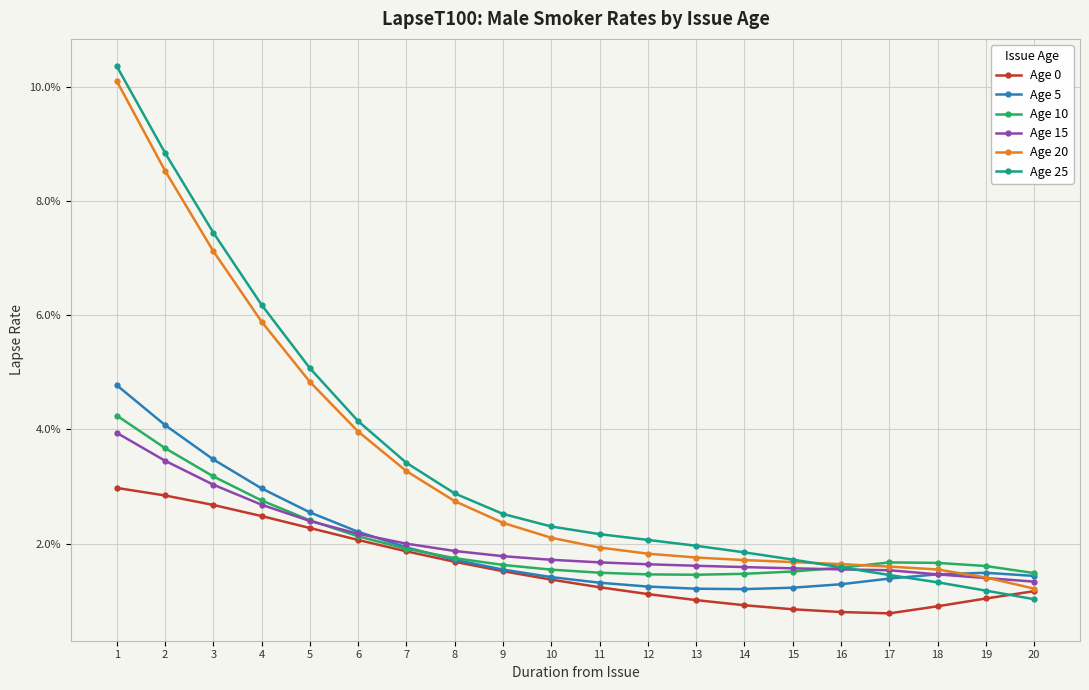

At which category is the sum across all series the highest?

1